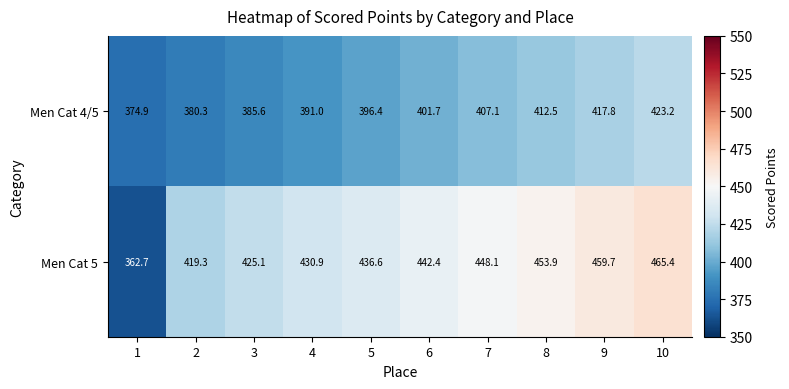

Rank the series at 4 from lowest to highest value.

Men Cat 4/5, Men Cat 5